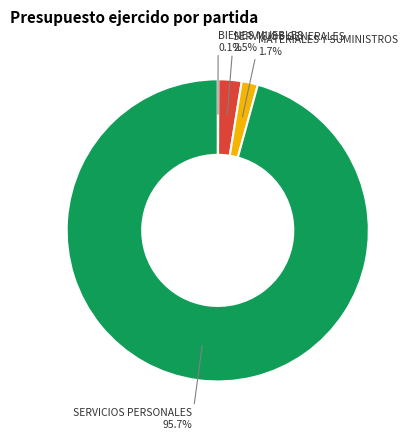

Does any single category account for the majority?

Yes